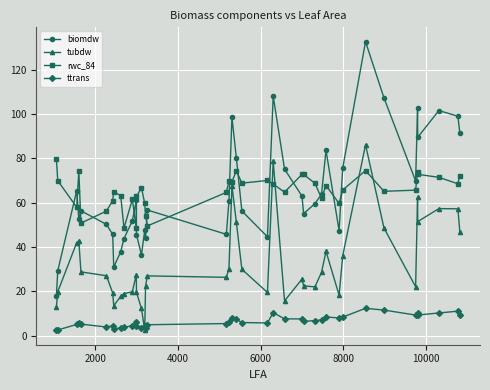

Rank the series by their maximum value, from lowest to highest.

ttrans, rwc_84, tubdw, biomdw